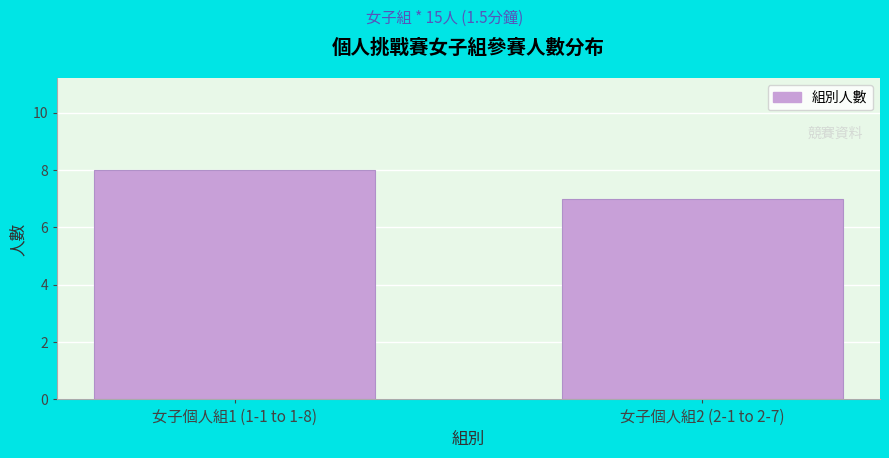

Reading left to right, list all the values displayed in this chart.

8	7